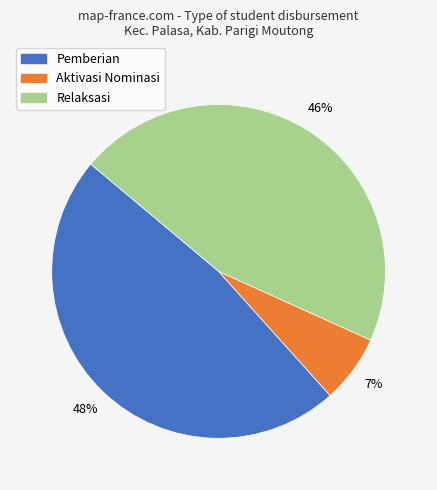

Does any single category account for the majority?

No